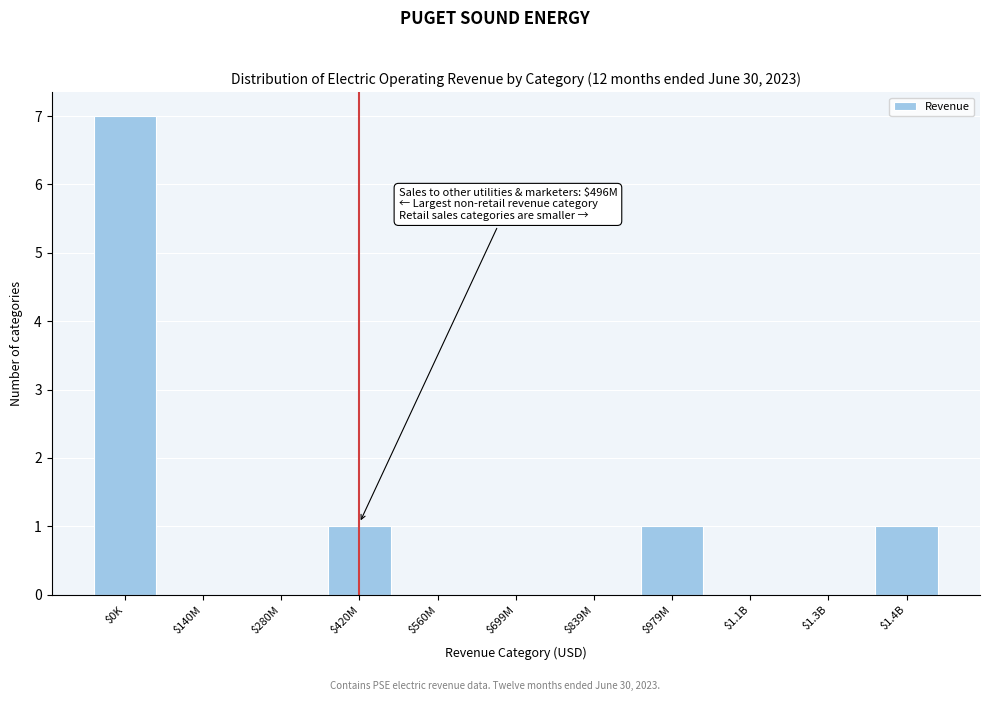

The chart shows a value of 0 at $140M. True or false?

True